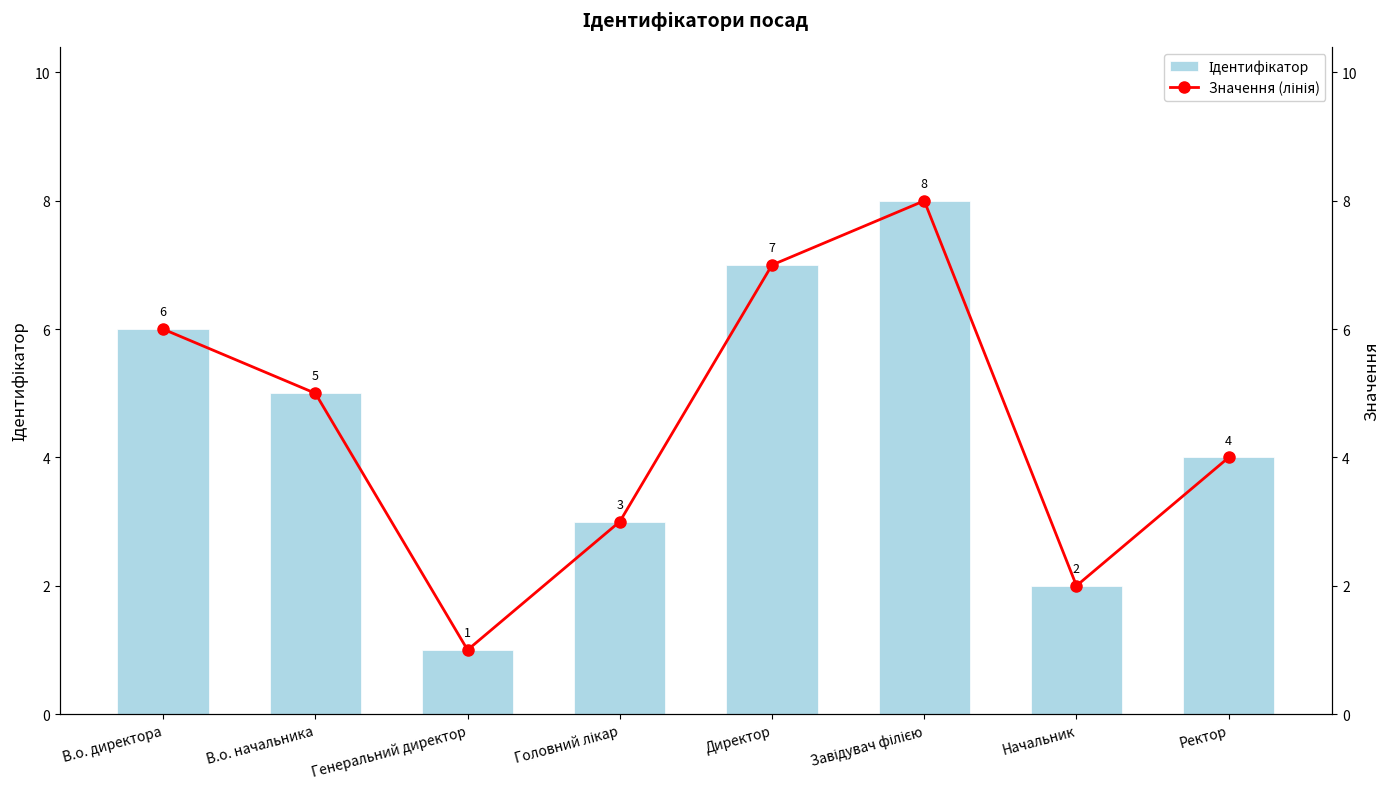

What is the sum of the Ідентифікатор values at Головний лікар and Завідувач філією?

11